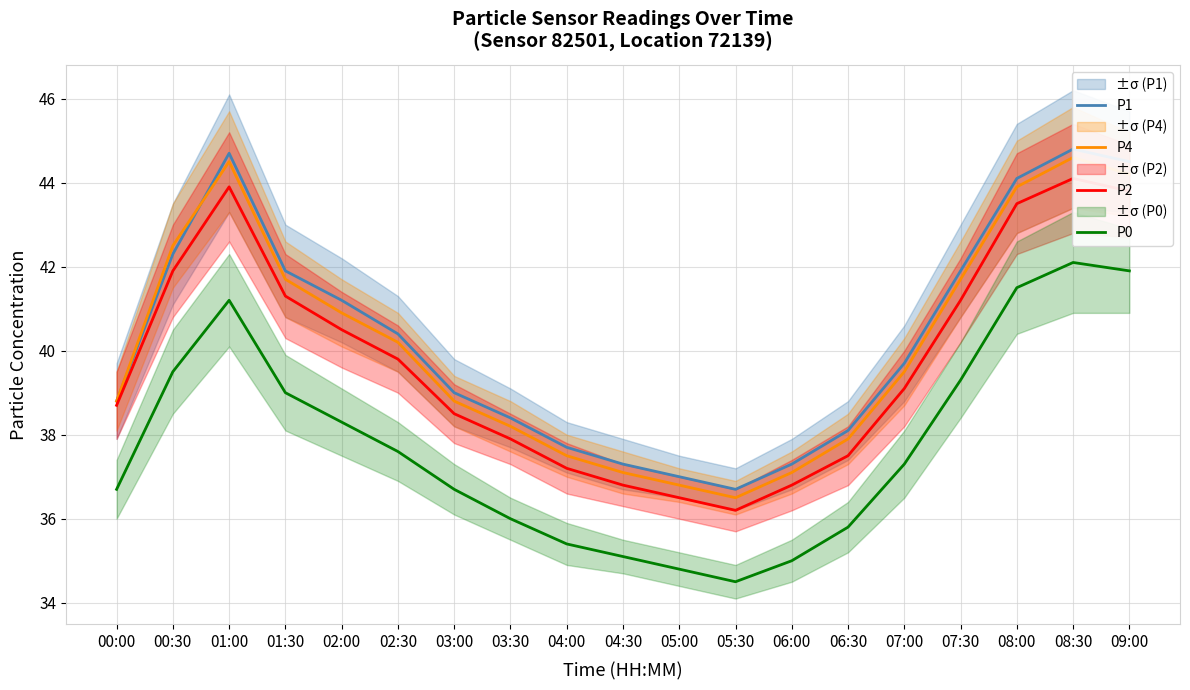

At how many categories does at least one series exceed 34?

19